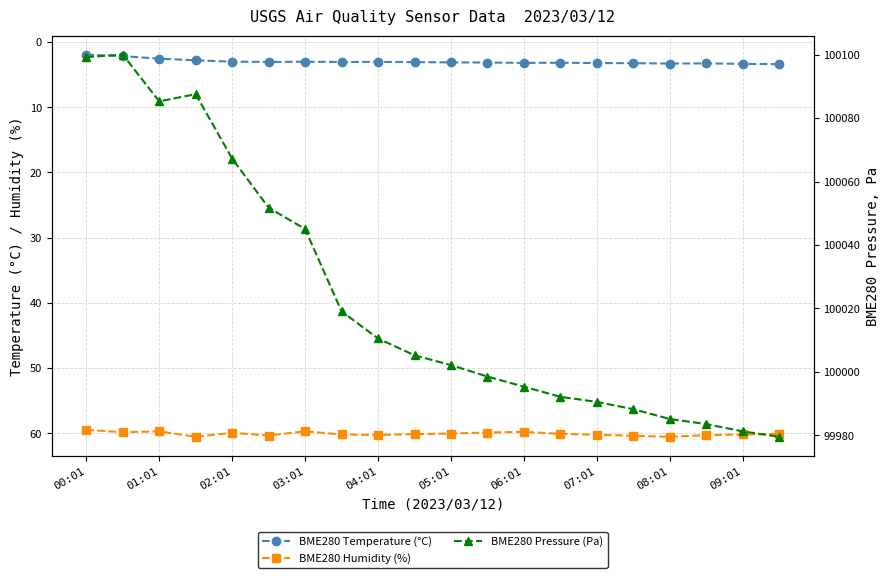

Is it true that BME280 Temperature (°C) equals 3.2 at 06:01?

True